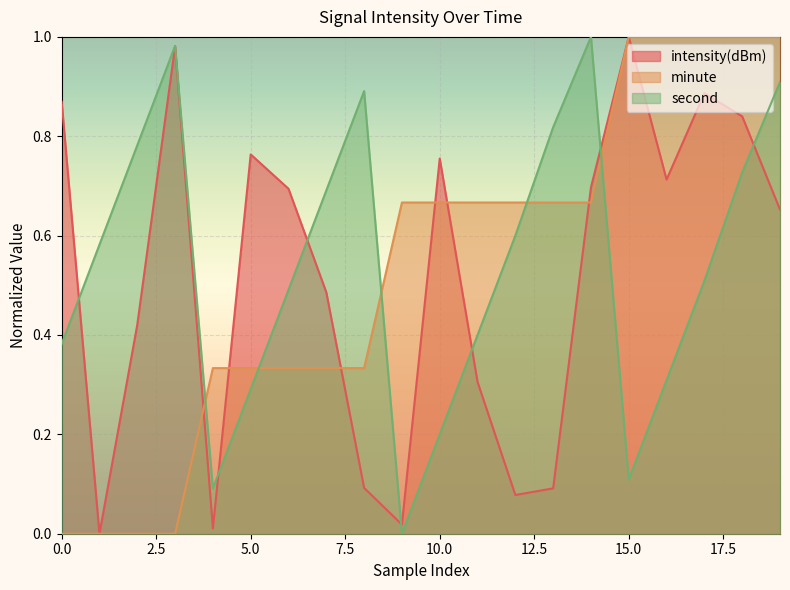

True or false: second has a value of 1.0 at 3.

True